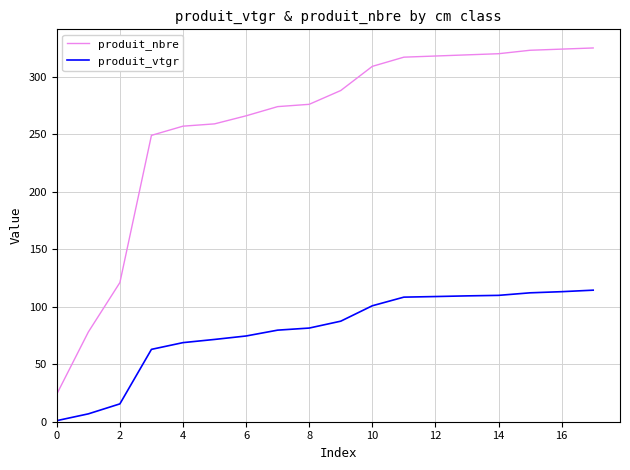

True or false: produit_nbre and produit_vtgr intersect in this chart.

False